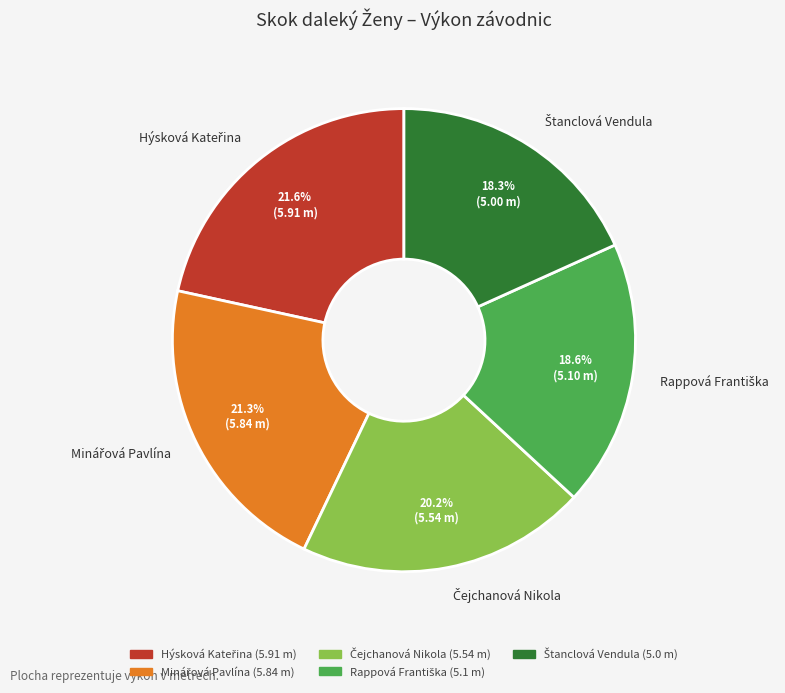

Is there any slice that represents more than half of the pie?

No